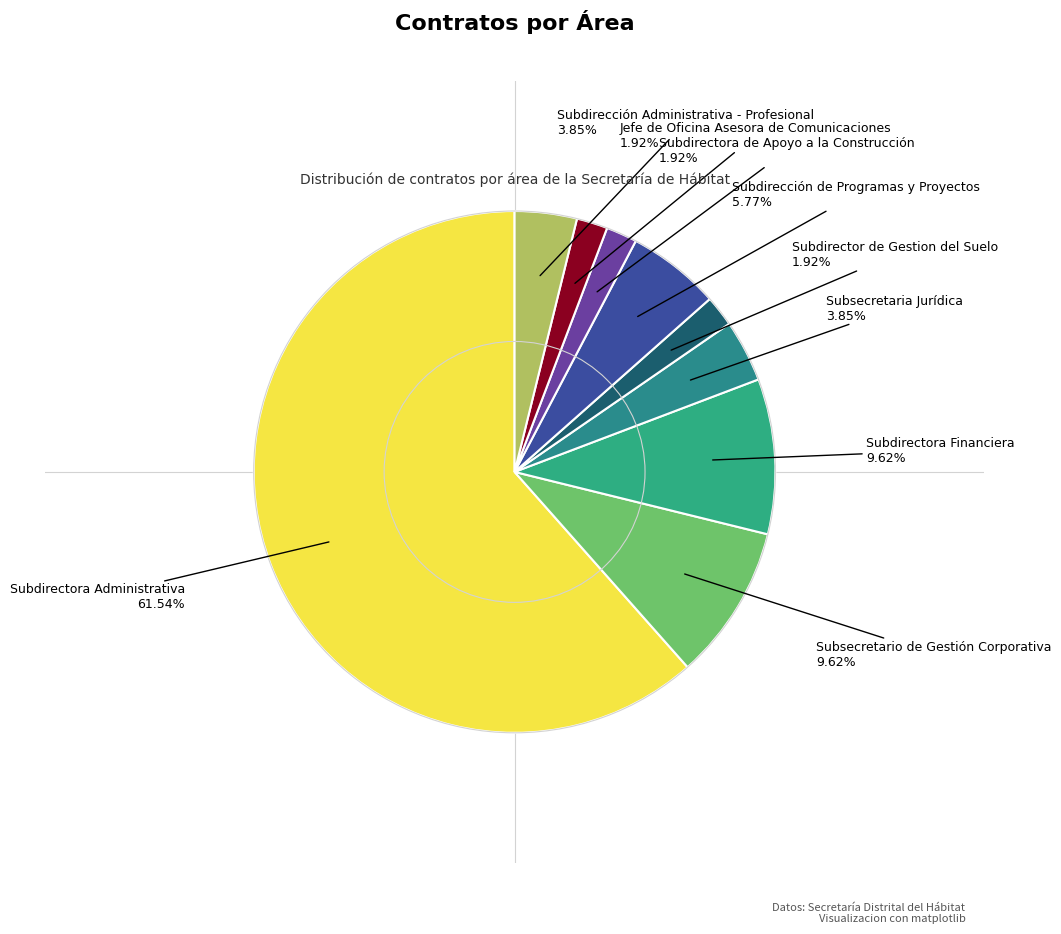

How many slices are in this pie chart?

9